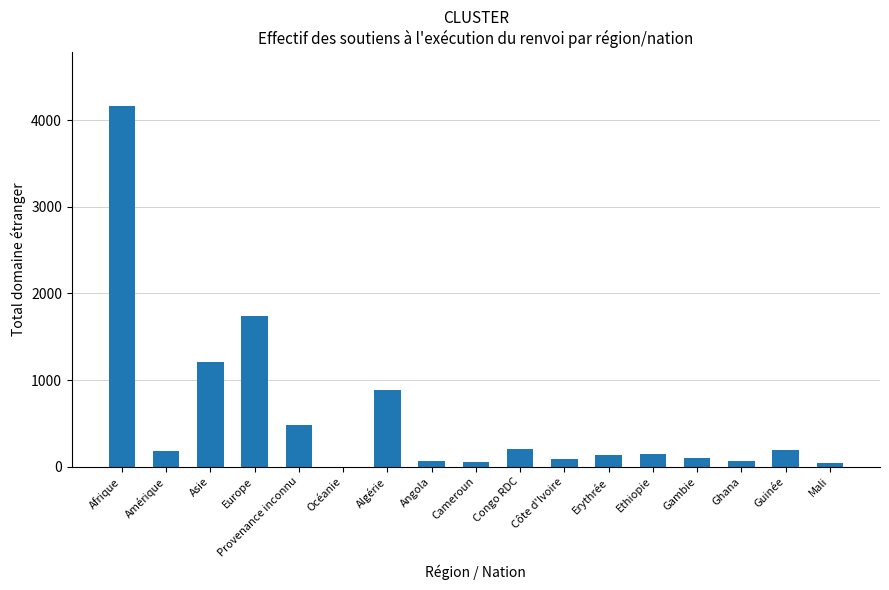

At which category does the chart reach its peak across all series?

Afrique